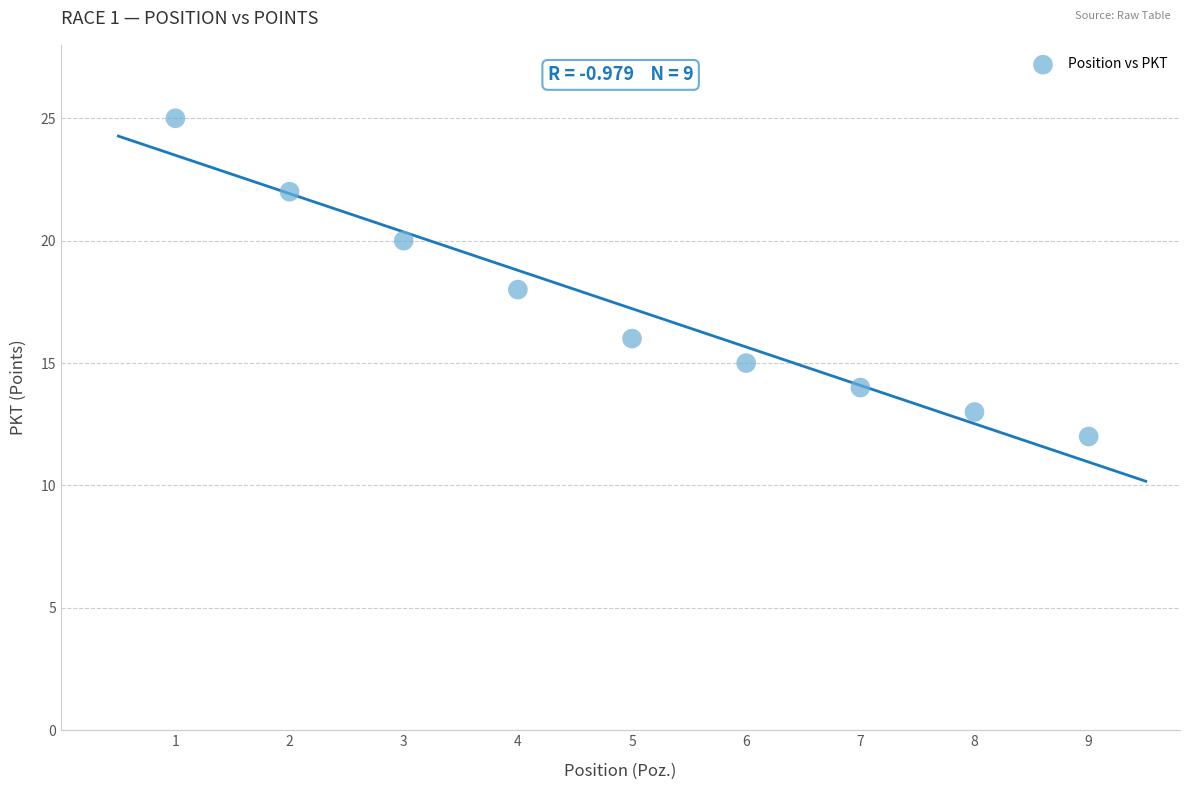

What is the average Y value?

17